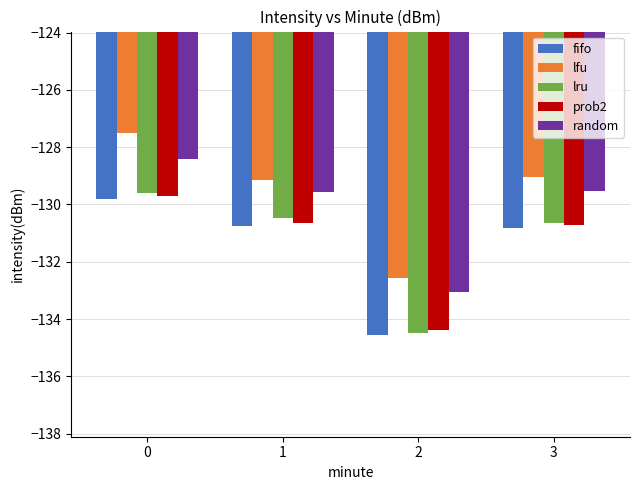

What is the difference between the lfu values at 3 and 0?

1.5